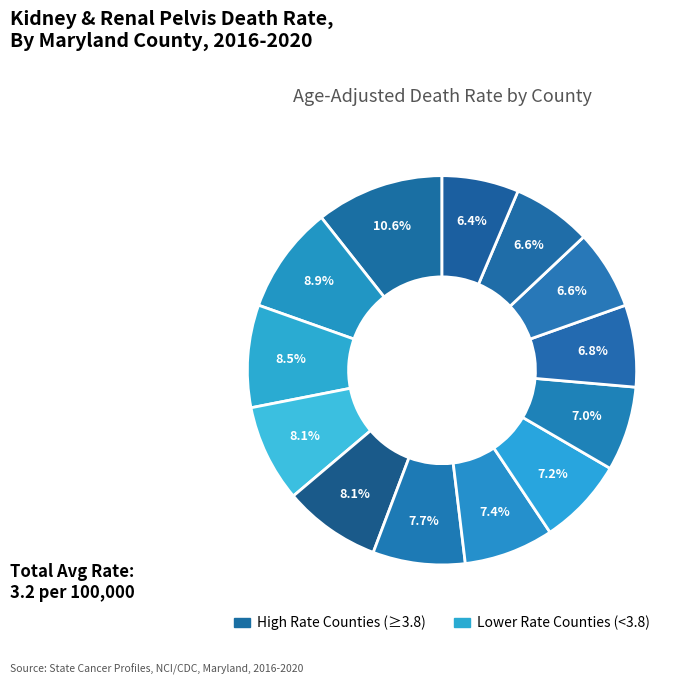

How many segments does this pie chart have?

13